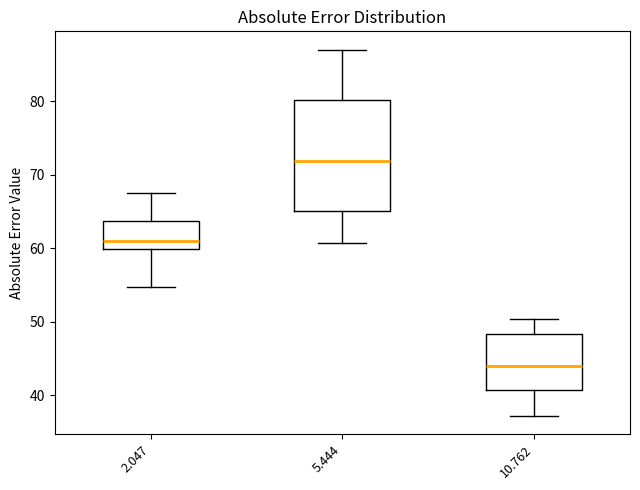

Reading left to right, transcribe this box plot: for each box, give where its median line is, the range the box spans, and where its two whiskers end, as read against the y-axis. The values are not printed on the chart, so give them approximately, as read against the axis.

2.047: median 61, box 60 to 64, whiskers 55 to 68
5.444: median 72, box 65 to 80, whiskers 61 to 87
10.762: median 44, box 41 to 48, whiskers 37 to 50